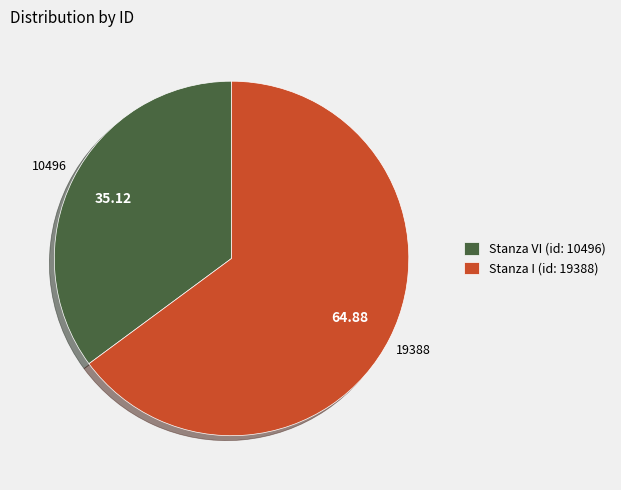

Which category accounts for the majority?

Stanza I (id: 19388)